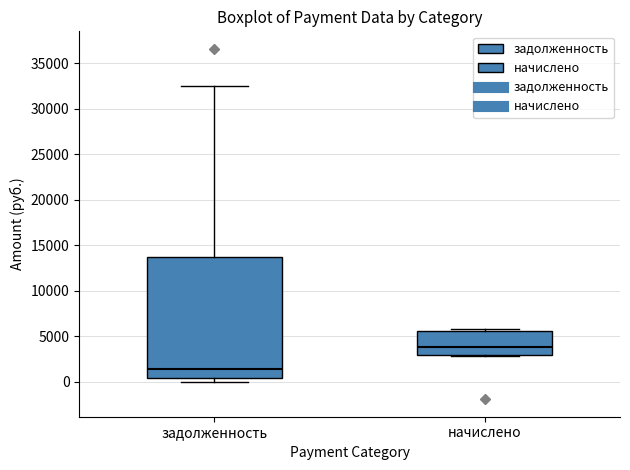

Where is the upper edge of the box for задолженность on the y-axis? The values are not printed on the chart, so give them approximately, as read against the axis.

13500